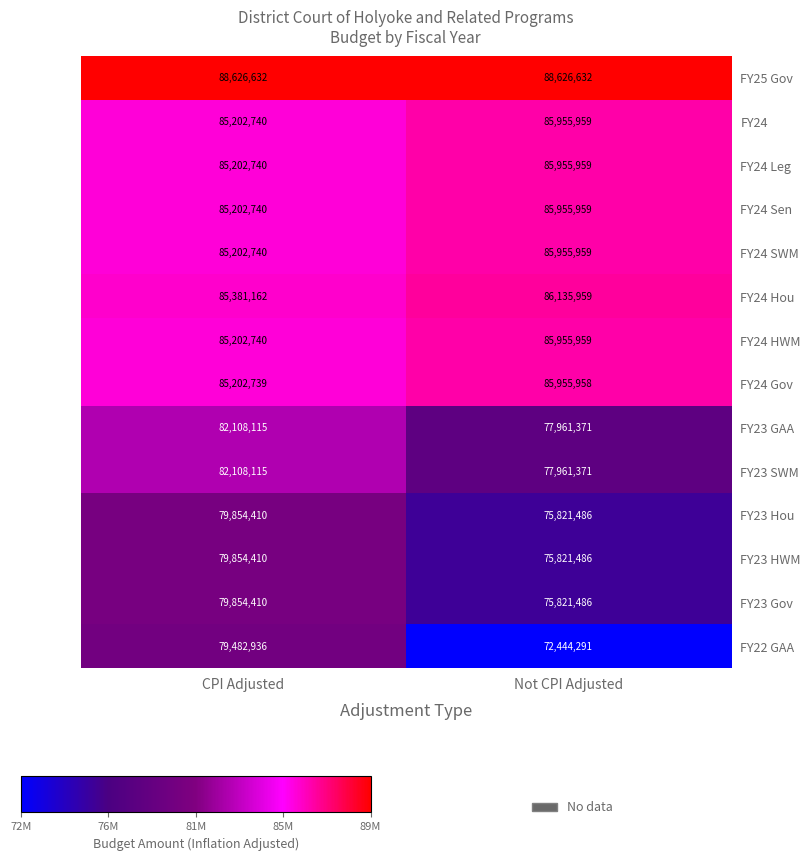

How many distinct data groups are displayed?

14